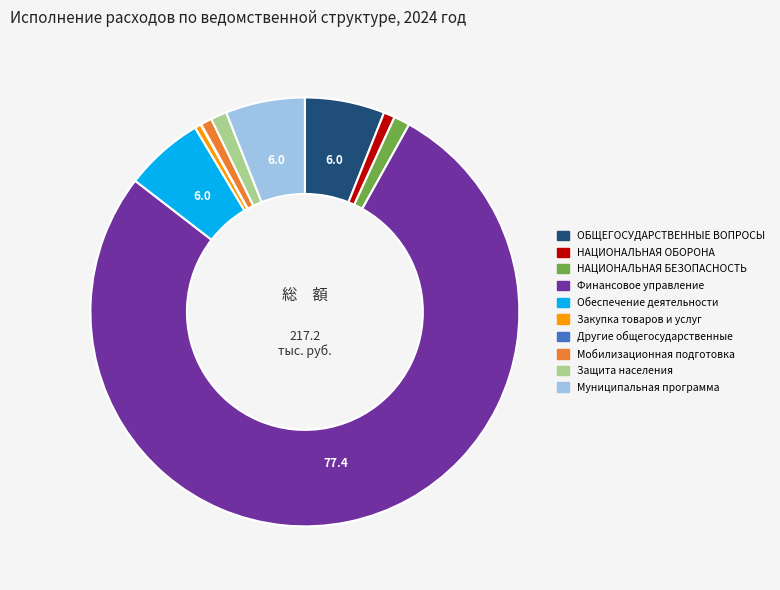

Is there a majority slice in this chart?

Yes